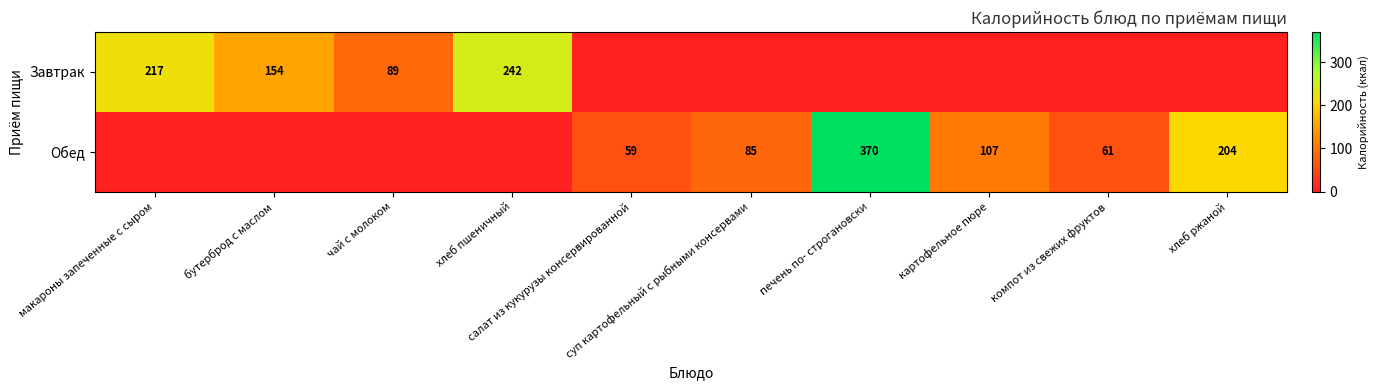

Which category has the highest value in the Обед series?

печень по- строгановски